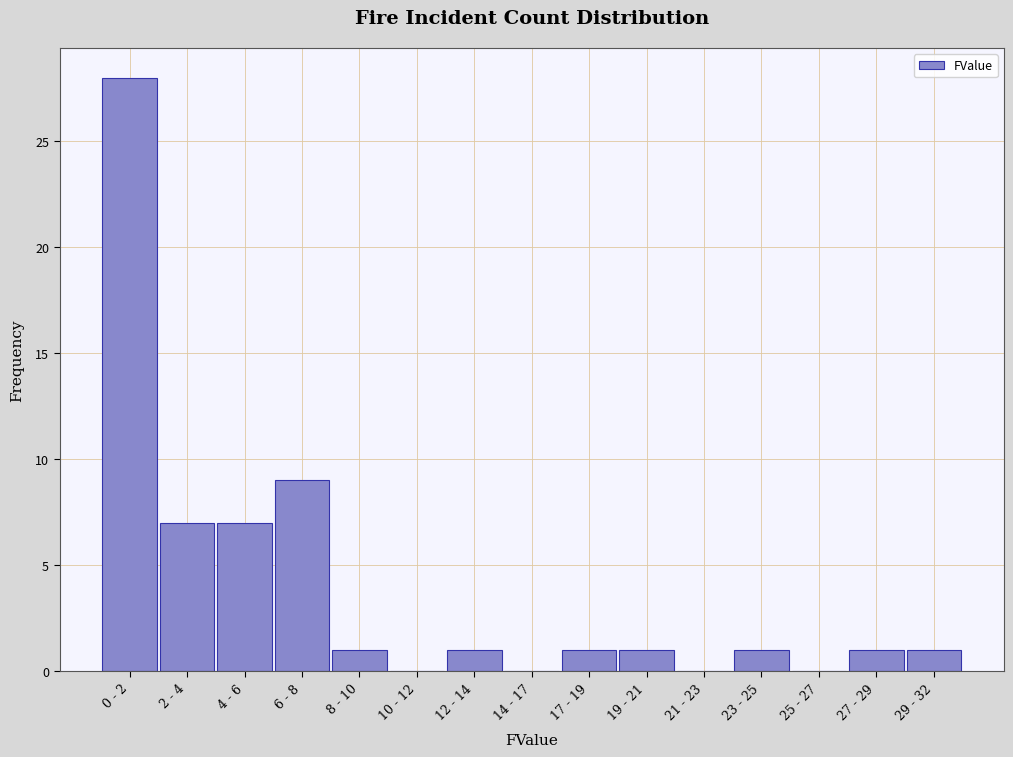

Reading left to right, transcribe all the data shown in this chart.

0 - 2=28	2 - 4=7	4 - 6=7	6 - 8=9	8 - 10=1	10 - 12=0	12 - 14=1	14 - 17=0	17 - 19=1	19 - 21=1	21 - 23=0	23 - 25=1	25 - 27=0	27 - 29=1	29 - 32=1